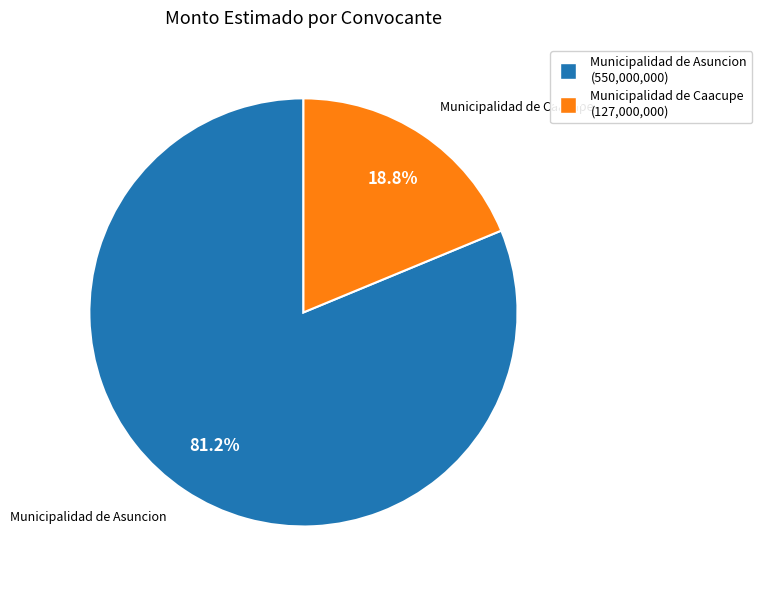

What is the ratio of the value at Municipalidad de Caacupe to the value at Municipalidad de Asuncion?

0.2